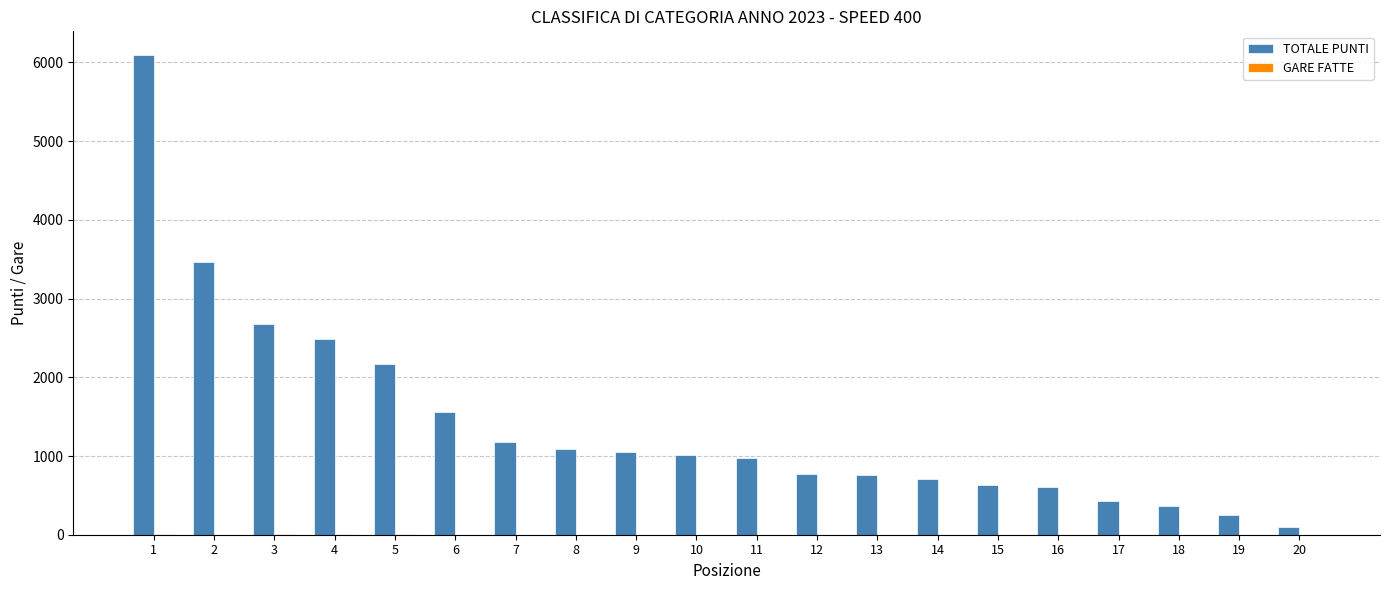

What is the sum of all TOTALE PUNTI values?

28373